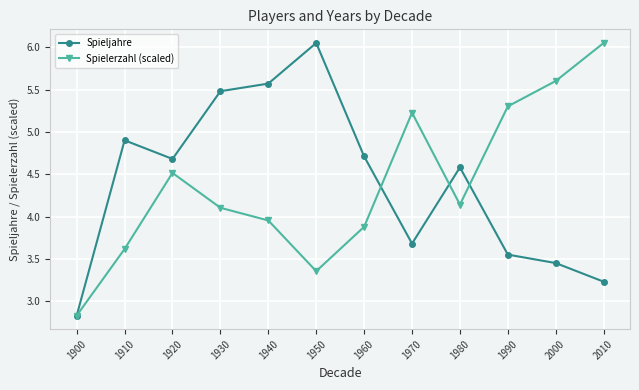

Which series ends up on top after the final intersection of Spieljahre and Spielerzahl (scaled)?

Spielerzahl (scaled)